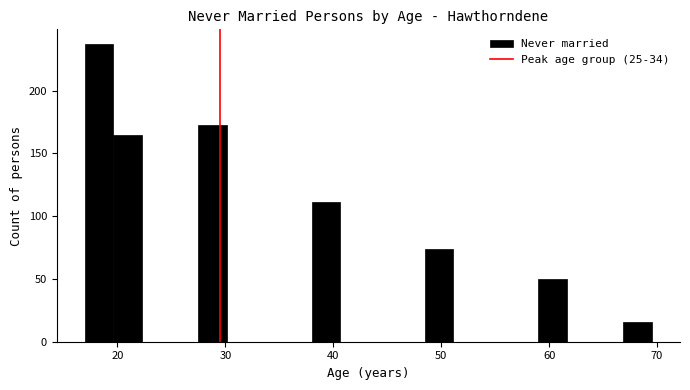

Read against the x-axis, roughly where is the centre of the tallest bar?

18